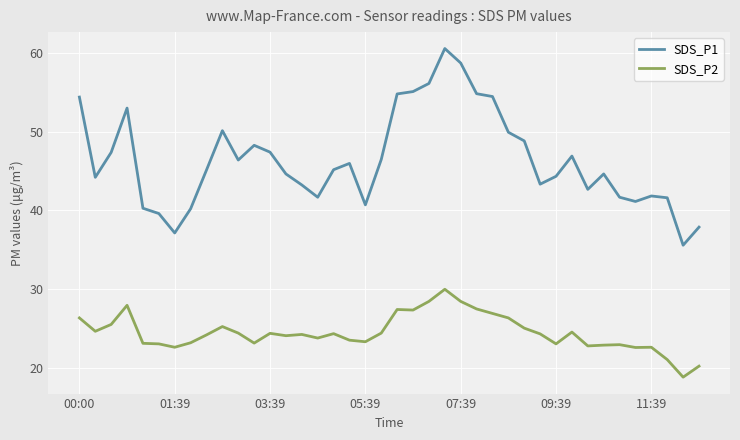

What is the maximum value for SDS_P1?

60.6